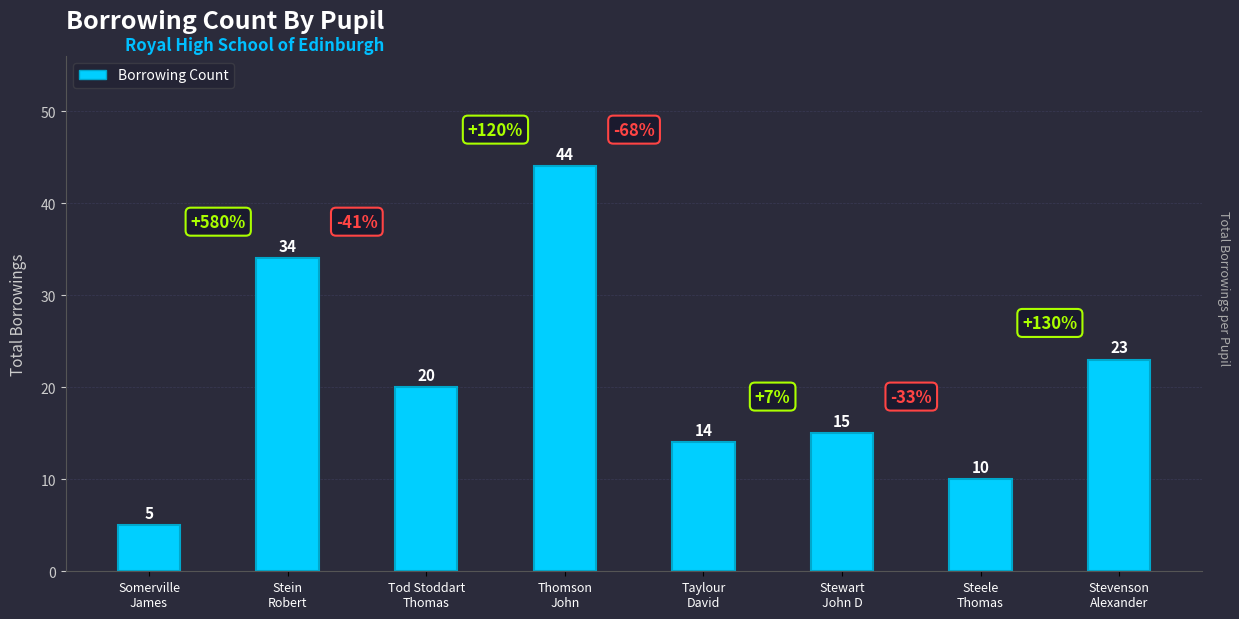

Reading right to left, list all the values displayed in this chart.

Stevenson
Alexander=23	Steele
Thomas=10	Stewart
John D=15	Taylour
David=14	Thomson
John=44	Tod Stoddart
Thomas=20	Stein
Robert=34	Somerville
James=5